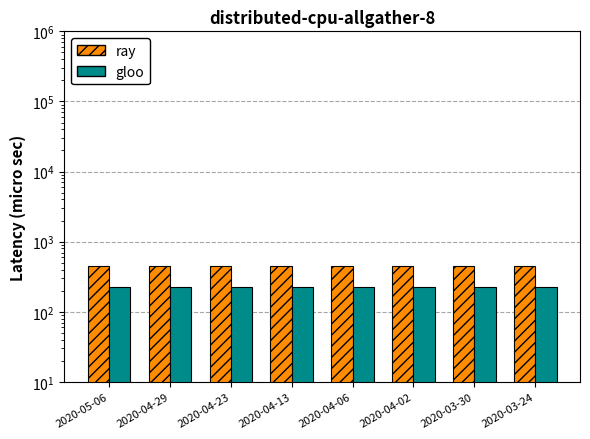

Reading left to right, extract all data points from this chart.

ray: 452	452	452	452	452	452	452	452
gloo: 226	226	226	226	226	226	226	226